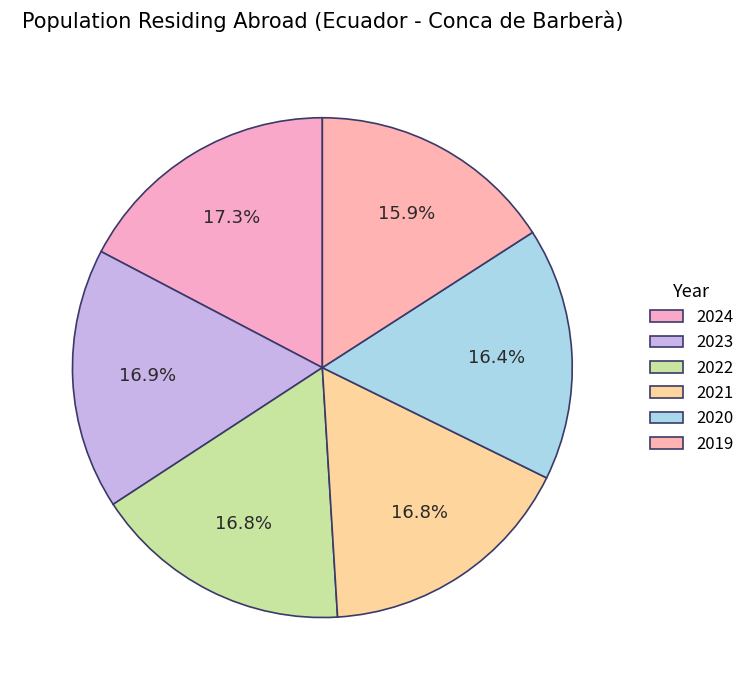

How many slices are in this pie chart?

6